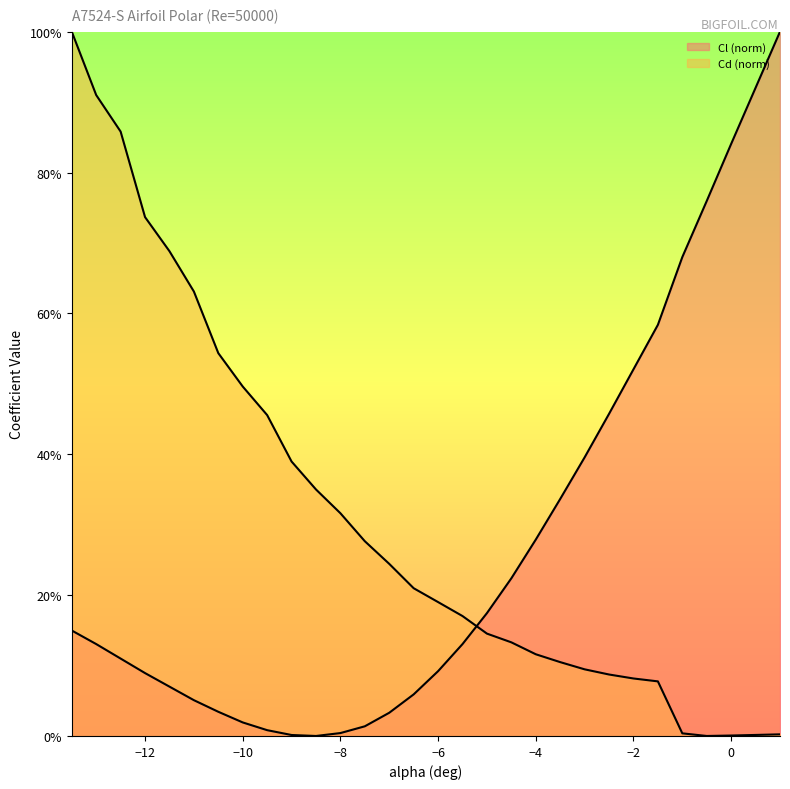

Reading left to right, transcribe all the data shown in this chart.

Cl: -13.5=15.0	-13=13.0	-12.5=11.0	-12=8.9	-11.5=7.0	-11=5.1	-10.5=3.4	-10=1.9	-9.5=0.8	-9=0.1	-8.5=0.0	-8=0.4	-7.5=1.4	-7=3.3	-6.5=5.9	-6=9.2	-5.5=13.0	-5=17.4	-4.5=22.4	-4=27.9	-3.5=33.7	-3=39.6	-2.5=45.7	-2=52.1	-1.5=58.4	-1=68.0	-0.5=76.0	0=84.1	0.5=92.0	1=100.0
Cd: -13.5=100.0	-13=91.0	-12.5=85.8	-12=73.7	-11.5=68.8	-11=63.1	-10.5=54.4	-10=49.6	-9.5=45.6	-9=39.0	-8.5=35.0	-8=31.6	-7.5=27.7	-7=24.4	-6.5=21.0	-6=19.0	-5.5=17.0	-5=14.5	-4.5=13.3	-4=11.6	-3.5=10.5	-3=9.5	-2.5=8.7	-2=8.2	-1.5=7.8	-1=0.4	-0.5=0.0	0=0.1	0.5=0.1	1=0.2